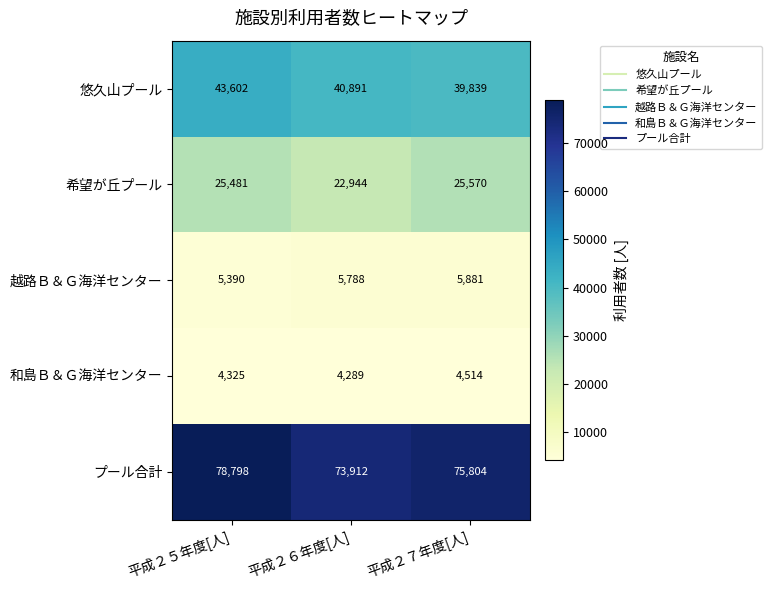

At which category is the sum across all series the highest?

平成２５年度[人]